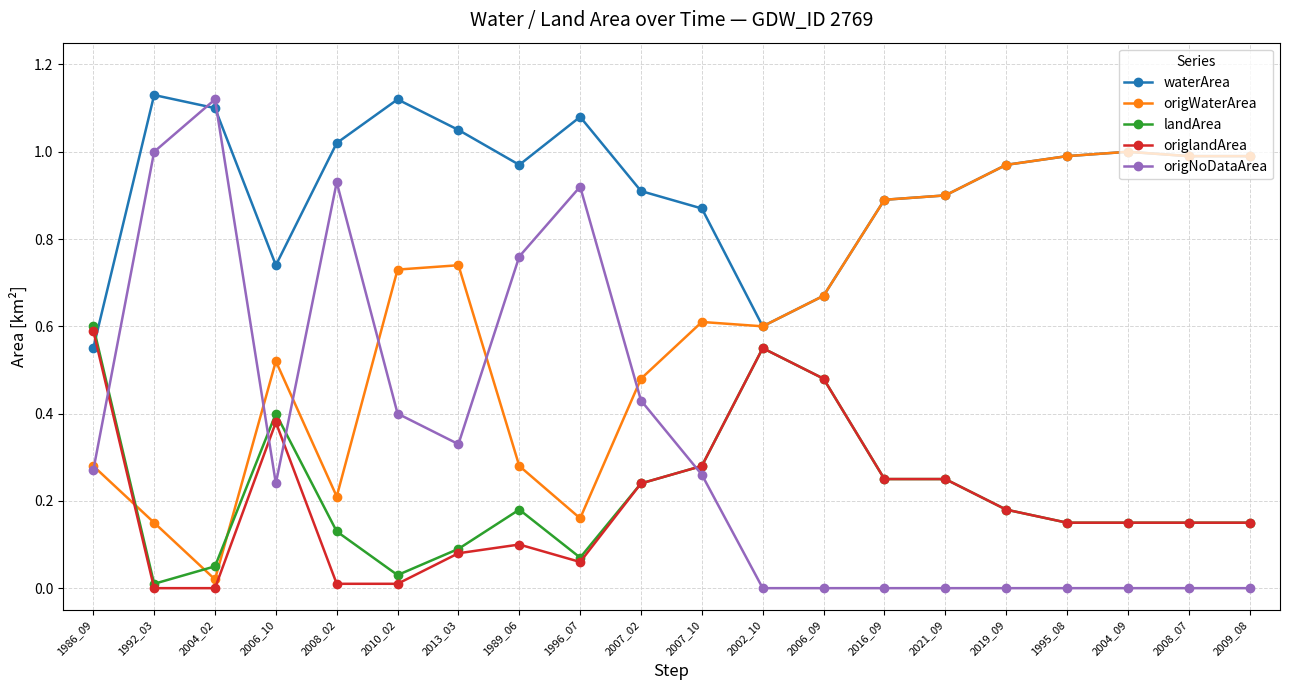

Which series changed the most between 1992_03 and 2002_10?

origNoDataArea